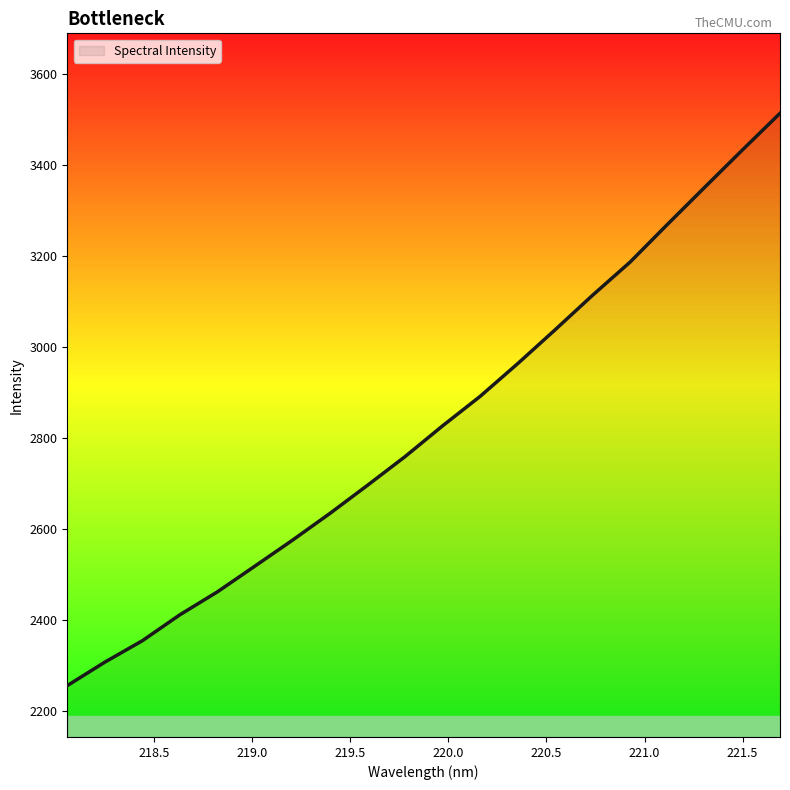

What is the difference between the maximum and minimum values?

1257.2